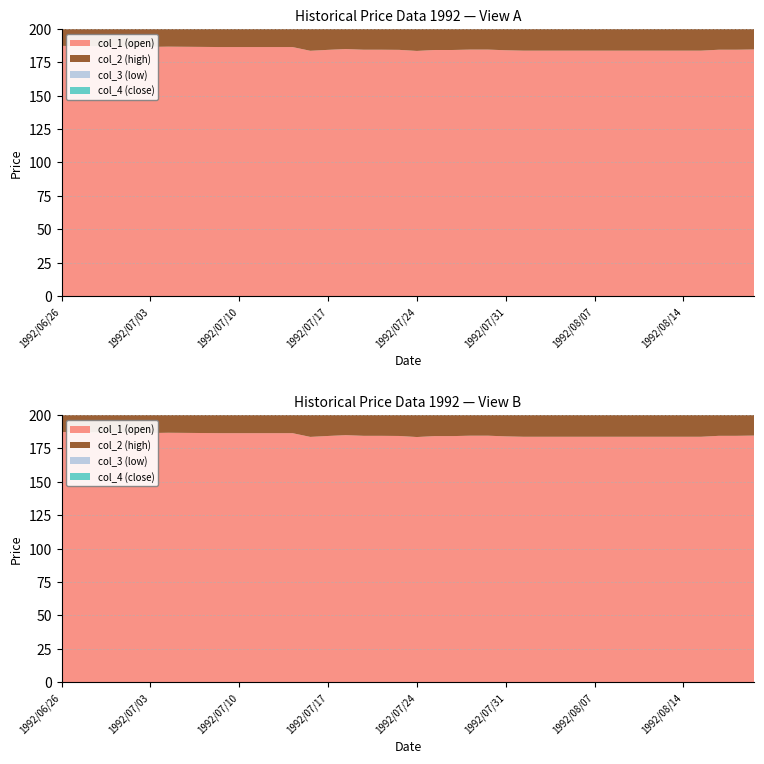

Reading right to left, transcribe all the data shown in this chart.

col_1 (open): 1992/08/20=184.6	1992/08/19=184.4	1992/08/18=184.4	1992/08/17=183.7	1992/08/14=183.7	1992/08/13=183.7	1992/08/12=183.7	1992/08/11=183.7	1992/08/10=183.7	1992/08/07=183.7	1992/08/06=183.7	1992/08/05=183.7	1992/08/04=183.7	1992/08/03=183.7	1992/07/31=184.0	1992/07/30=184.5	1992/07/29=184.5	1992/07/28=184.2	1992/07/27=184.2	1992/07/24=183.5	1992/07/23=184.3	1992/07/22=184.4	1992/07/21=184.4	1992/07/20=184.9	1992/07/17=184.3	1992/07/16=183.6	1992/07/15=186.4	1992/07/14=186.4	1992/07/13=186.4	1992/07/10=186.4	1992/07/09=186.4	1992/07/08=186.5	1992/07/07=186.6	1992/07/06=186.7	1992/07/03=186.5	1992/07/02=186.6	1992/07/01=187.0	1992/06/30=187.0	1992/06/29=187.0	1992/06/26=187.3
col_2 (high): 1992/08/20=184.6	1992/08/19=184.4	1992/08/18=184.4	1992/08/17=184.4	1992/08/14=183.7	1992/08/13=183.7	1992/08/12=183.7	1992/08/11=183.7	1992/08/10=183.7	1992/08/07=183.7	1992/08/06=183.7	1992/08/05=183.7	1992/08/04=183.7	1992/08/03=183.7	1992/07/31=184.0	1992/07/30=184.9	1992/07/29=184.5	1992/07/28=184.7	1992/07/27=184.2	1992/07/24=184.2	1992/07/23=184.3	1992/07/22=184.4	1992/07/21=184.4	1992/07/20=184.9	1992/07/17=184.9	1992/07/16=184.4	1992/07/15=186.4	1992/07/14=186.4	1992/07/13=186.4	1992/07/10=186.4	1992/07/09=186.4	1992/07/08=186.5	1992/07/07=186.6	1992/07/06=186.7	1992/07/03=186.7	1992/07/02=186.6	1992/07/01=187.0	1992/06/30=187.0	1992/06/29=187.0	1992/06/26=187.3
col_3 (low): 1992/08/20=184.4	1992/08/19=184.4	1992/08/18=184.4	1992/08/17=183.7	1992/08/14=183.7	1992/08/13=183.7	1992/08/12=183.7	1992/08/11=183.7	1992/08/10=183.7	1992/08/07=183.7	1992/08/06=183.7	1992/08/05=183.7	1992/08/04=183.7	1992/08/03=183.7	1992/07/31=183.7	1992/07/30=184.4	1992/07/29=184.5	1992/07/28=184.2	1992/07/27=184.2	1992/07/24=183.5	1992/07/23=182.5	1992/07/22=184.3	1992/07/21=184.4	1992/07/20=184.4	1992/07/17=184.3	1992/07/16=183.6	1992/07/15=183.7	1992/07/14=186.4	1992/07/13=186.4	1992/07/10=186.4	1992/07/09=186.4	1992/07/08=186.5	1992/07/07=186.5	1992/07/06=186.7	1992/07/03=186.5	1992/07/02=186.5	1992/07/01=186.6	1992/06/30=187.0	1992/06/29=187.0	1992/06/26=187.0
col_4 (close): 1992/08/20=184.4	1992/08/19=184.4	1992/08/18=184.4	1992/08/17=184.4	1992/08/14=183.7	1992/08/13=183.7	1992/08/12=183.7	1992/08/11=183.7	1992/08/10=183.7	1992/08/07=183.7	1992/08/06=183.7	1992/08/05=183.7	1992/08/04=183.7	1992/08/03=183.7	1992/07/31=183.7	1992/07/30=184.4	1992/07/29=184.5	1992/07/28=184.4	1992/07/27=184.2	1992/07/24=184.2	1992/07/23=182.5	1992/07/22=184.3	1992/07/21=184.4	1992/07/20=184.4	1992/07/17=184.9	1992/07/16=184.4	1992/07/15=183.7	1992/07/14=186.4	1992/07/13=186.4	1992/07/10=186.4	1992/07/09=186.4	1992/07/08=186.5	1992/07/07=186.5	1992/07/06=186.7	1992/07/03=186.7	1992/07/02=186.5	1992/07/01=186.6	1992/06/30=187.0	1992/06/29=187.0	1992/06/26=187.0